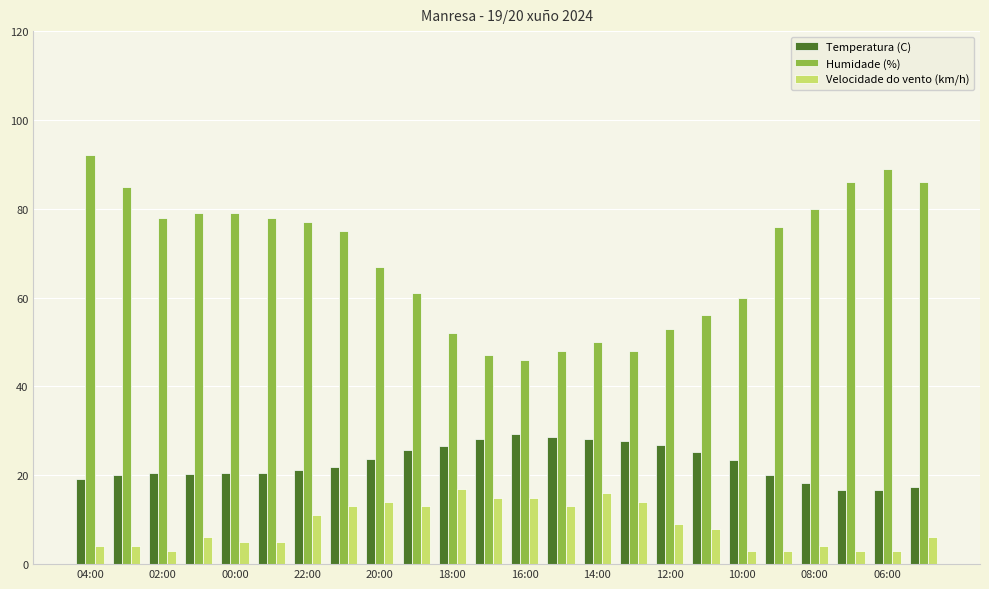

What is the difference between the maximum and second lowest values in the Velocidade do vento (km/h) series?

14.0